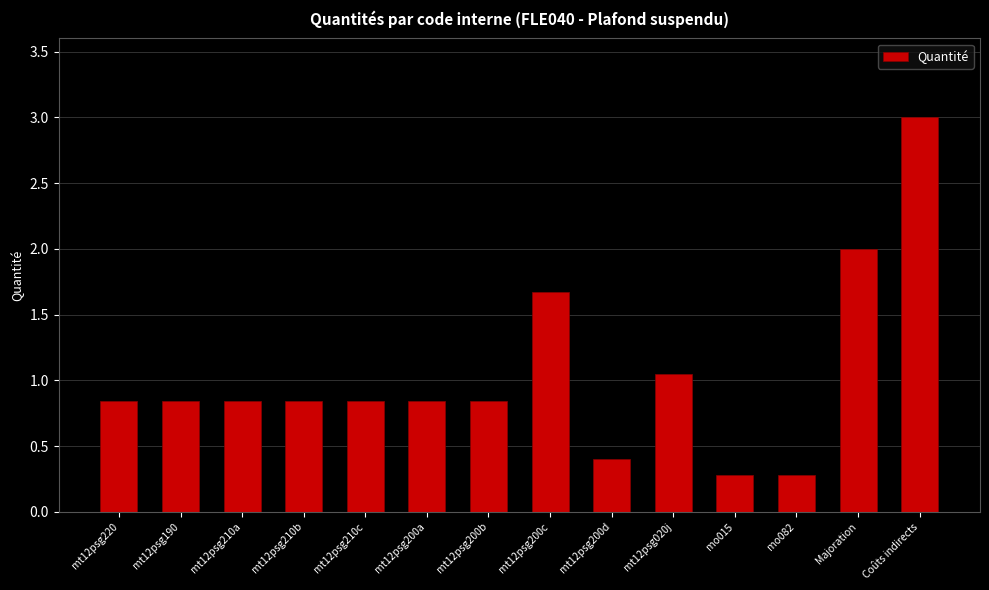

What is the difference between the second highest and second lowest values?

1.7